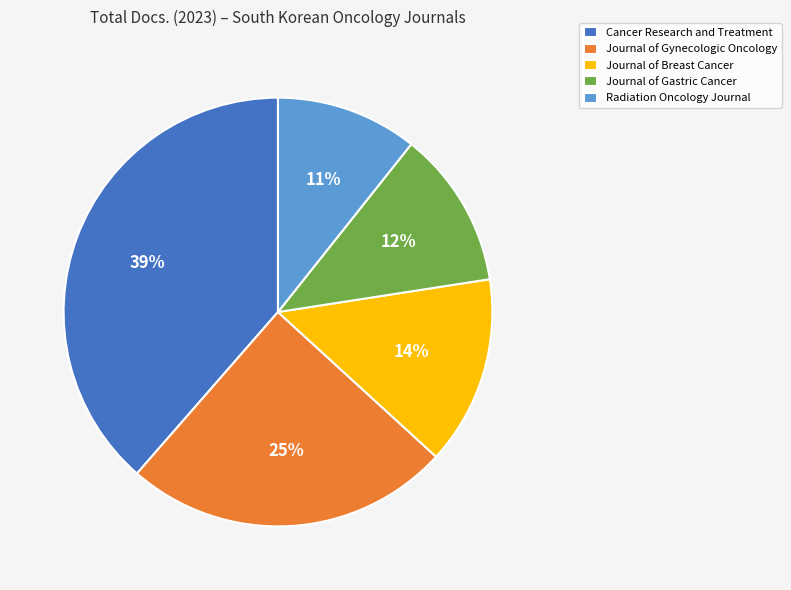

Which has a higher value, Journal of Gynecologic Oncology or Journal of Gastric Cancer?

Journal of Gynecologic Oncology